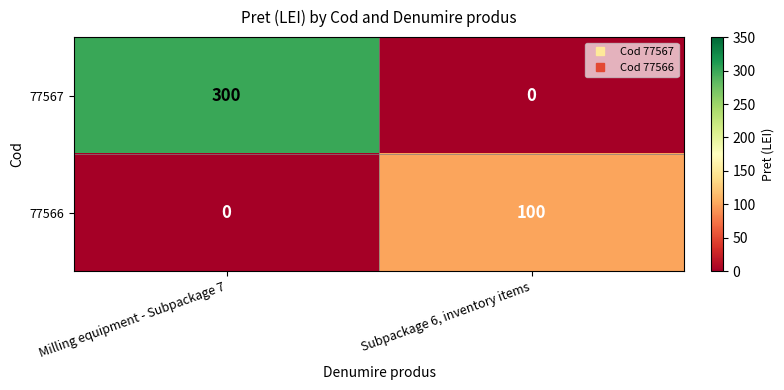

Reading left to right, what are all the values shown in this chart?

77567: Milling equipment - Subpackage 7=300	Subpackage 6, inventory items=0
77566: Milling equipment - Subpackage 7=0	Subpackage 6, inventory items=100